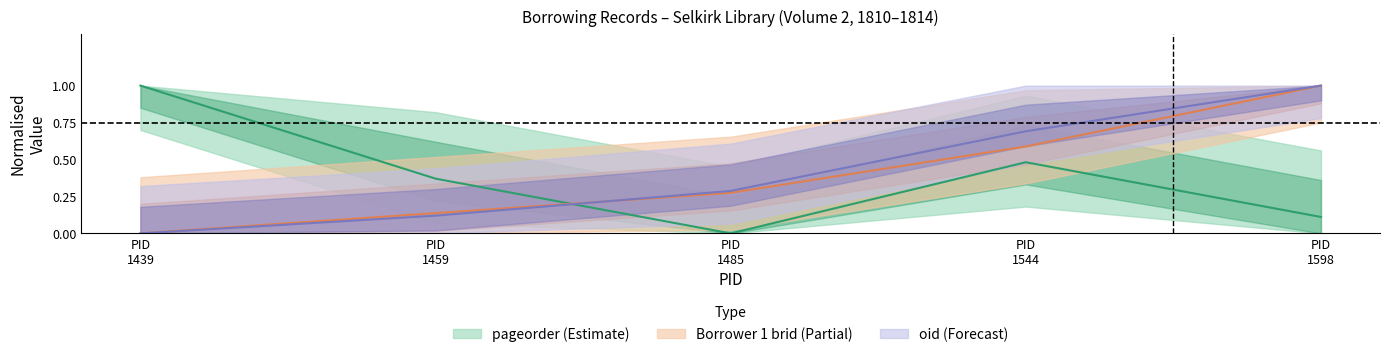

Which label corresponds to the smallest value in the chart?

PID 1439